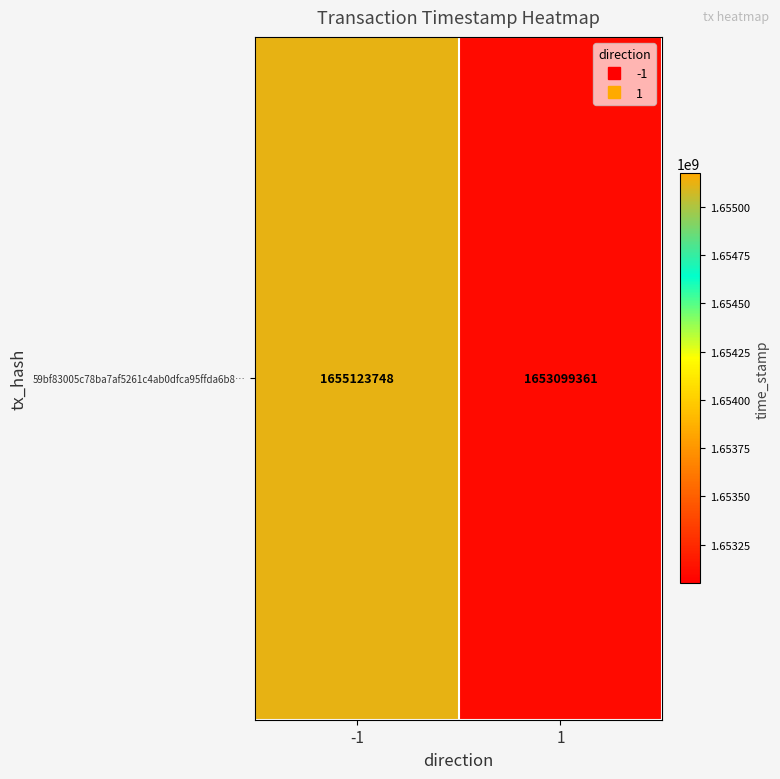

List the labels in order of value, smallest first.

1, -1